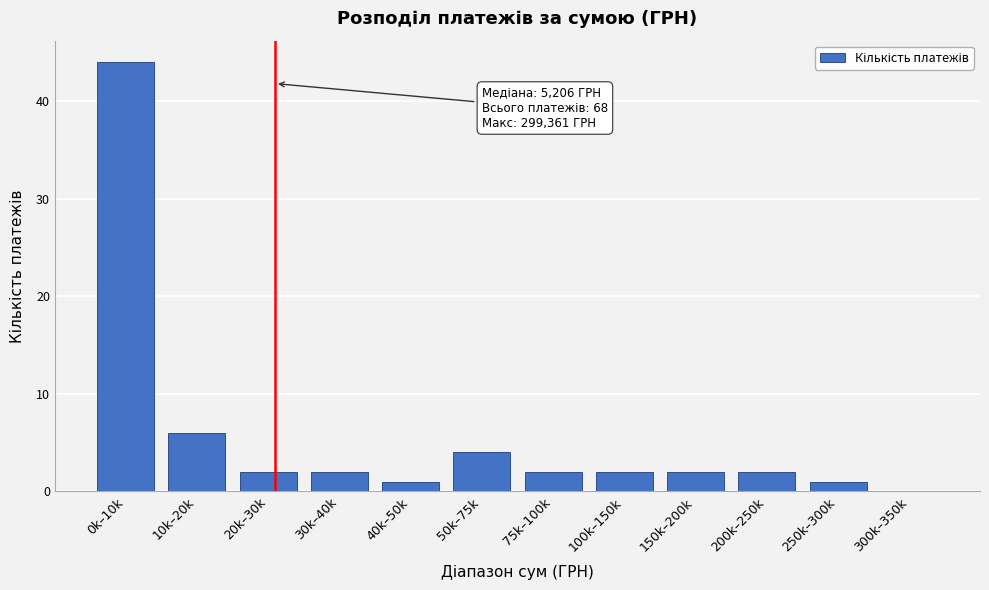

Reading left to right, list all the values displayed in this chart.

0k–10k=44	10k–20k=6	20k–30k=2	30k–40k=2	40k–50k=1	50k–75k=4	75k–100k=2	100k–150k=2	150k–200k=2	200k–250k=2	250k–300k=1	300k–350k=0